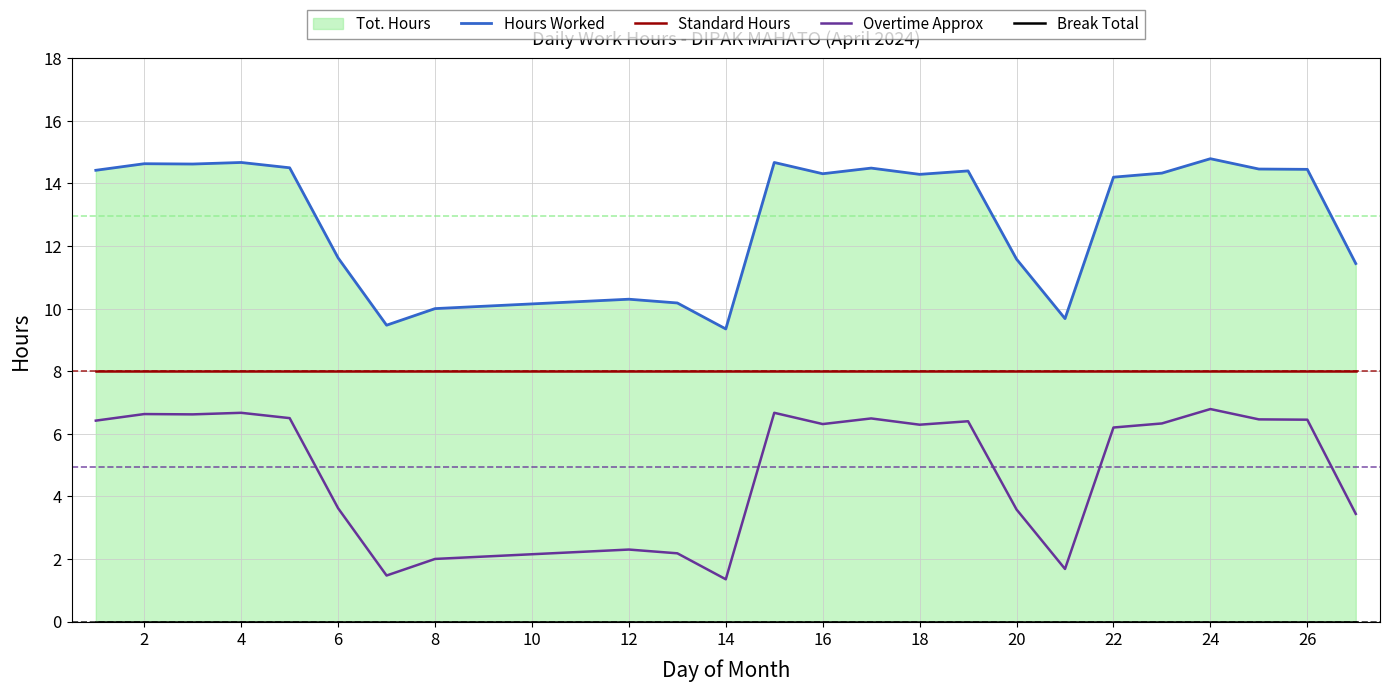

True or false: Overtime Approx and Standard Hours cross at least once.

False